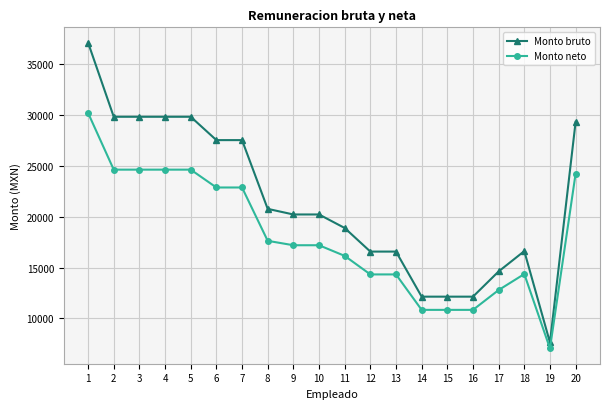

What is the sum of all Monto bruto values?

429444